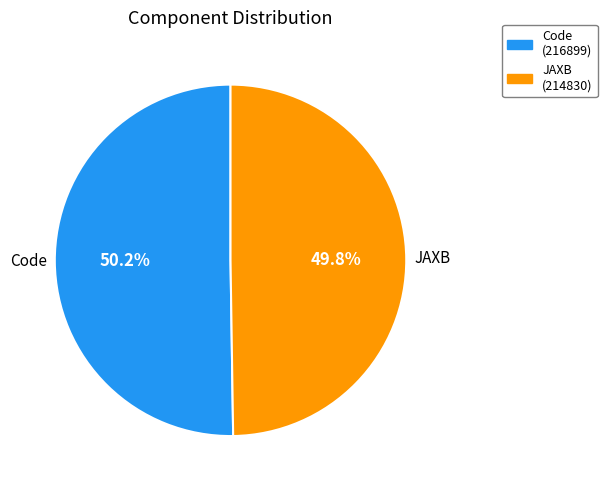

What is the ratio of the value at JAXB (214830) to the value at Code (216899)?

1.0